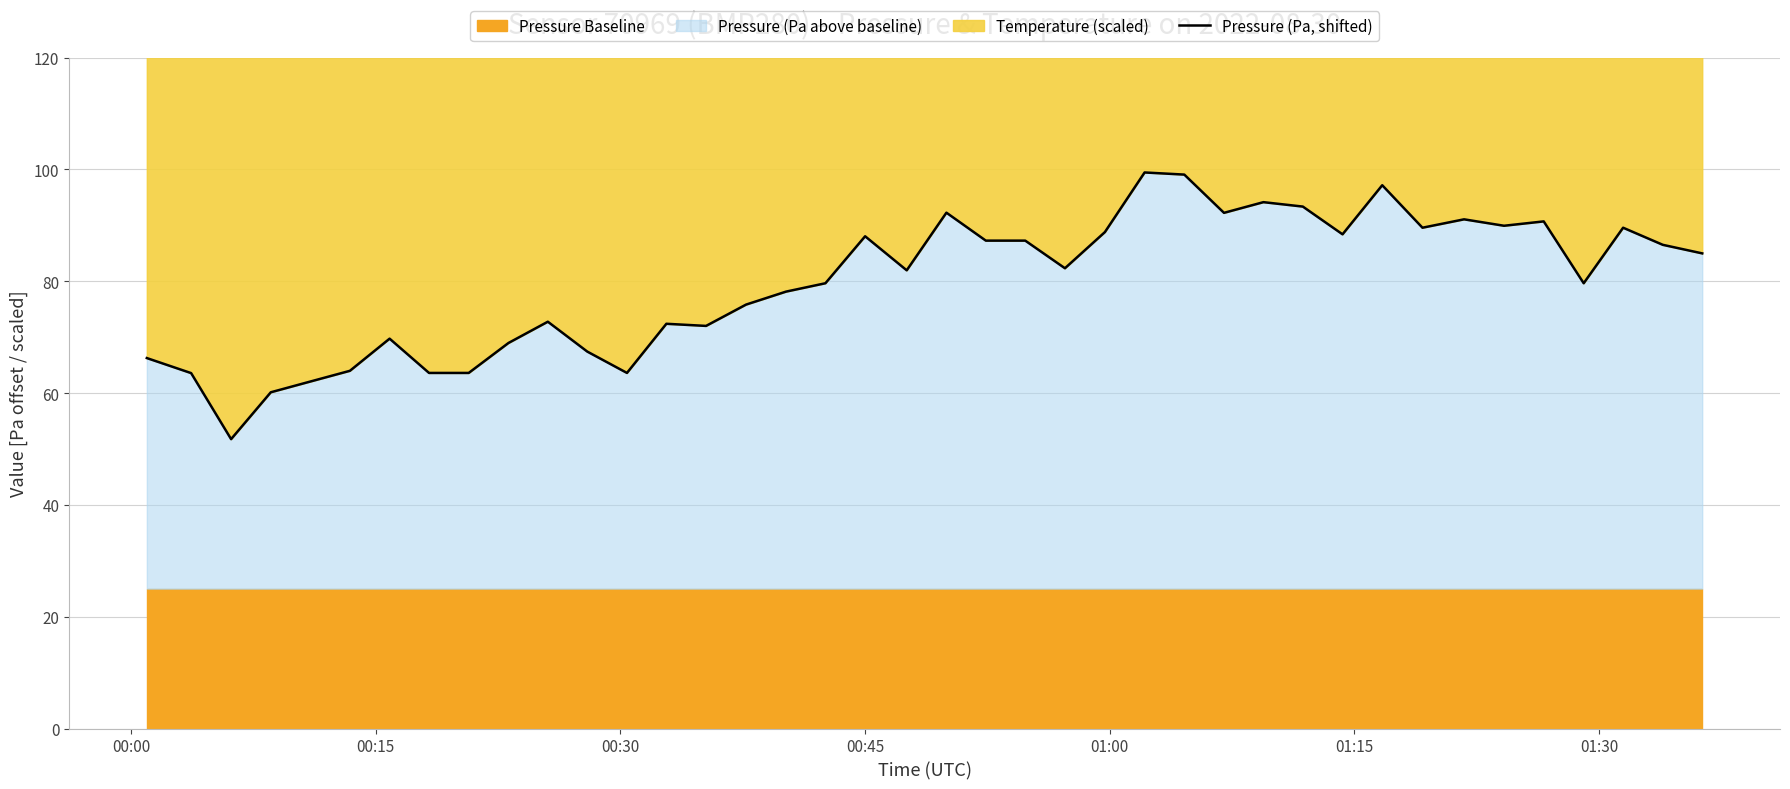

What is the highest value of the Pressure (Pa above baseline) series?

99.4